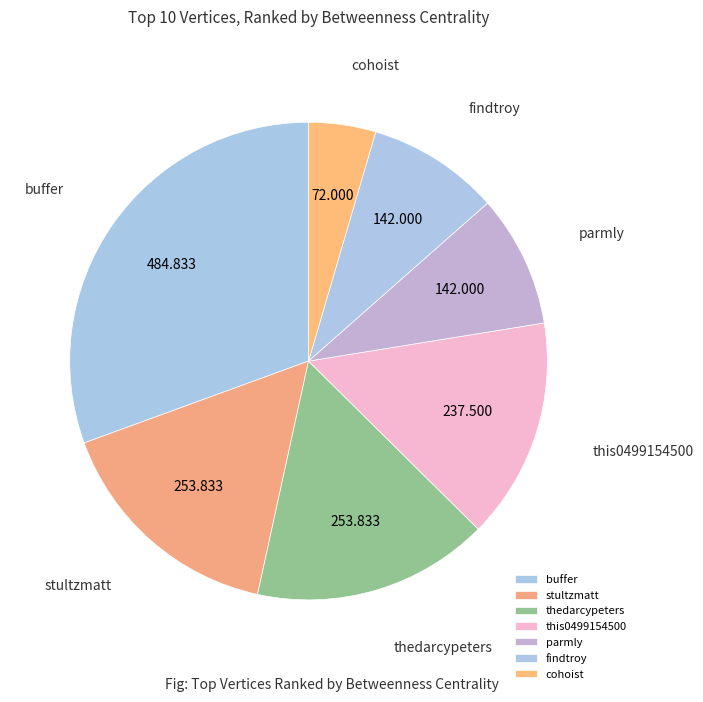

How many segments does this pie chart have?

7